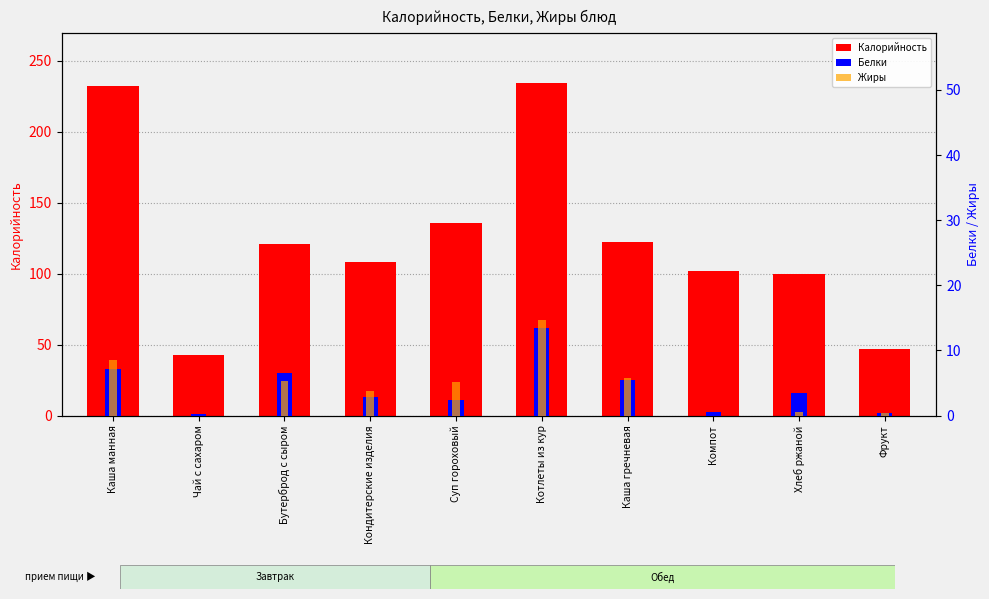

What is the difference between the highest and lowest values at Каша гречневая?

117.0